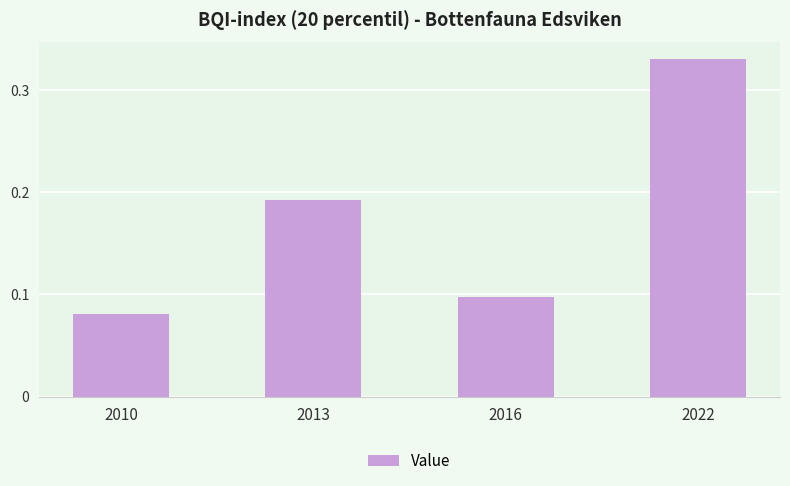

What is the sum of all values?

0.7